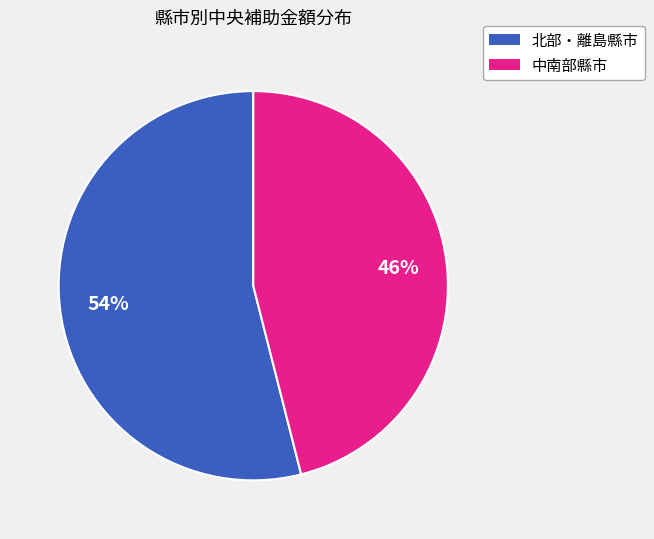

Does any single category account for the majority?

Yes